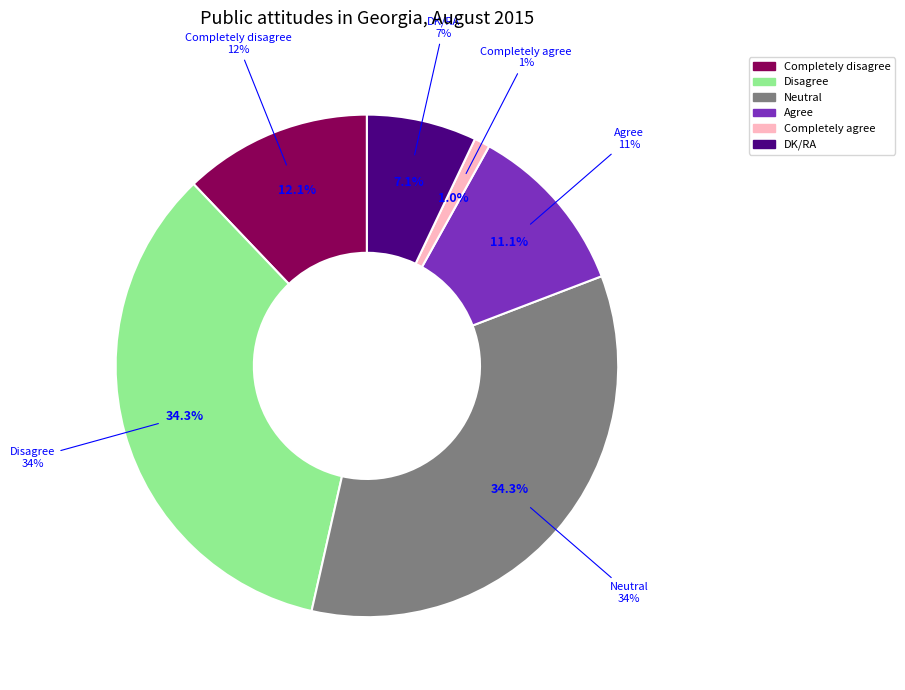

How many segments does this pie chart have?

6